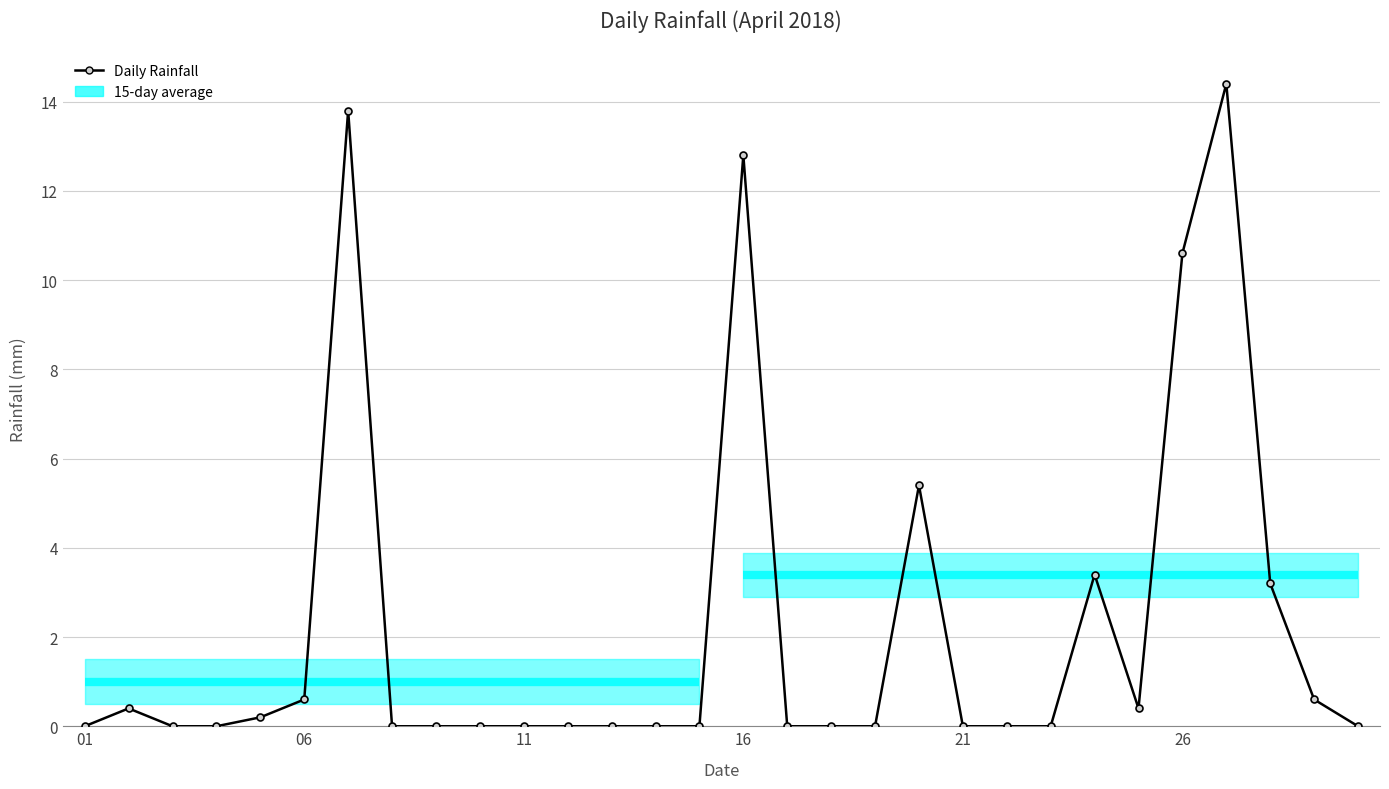

True or false: the data has more than 2 interior local peaks.

True